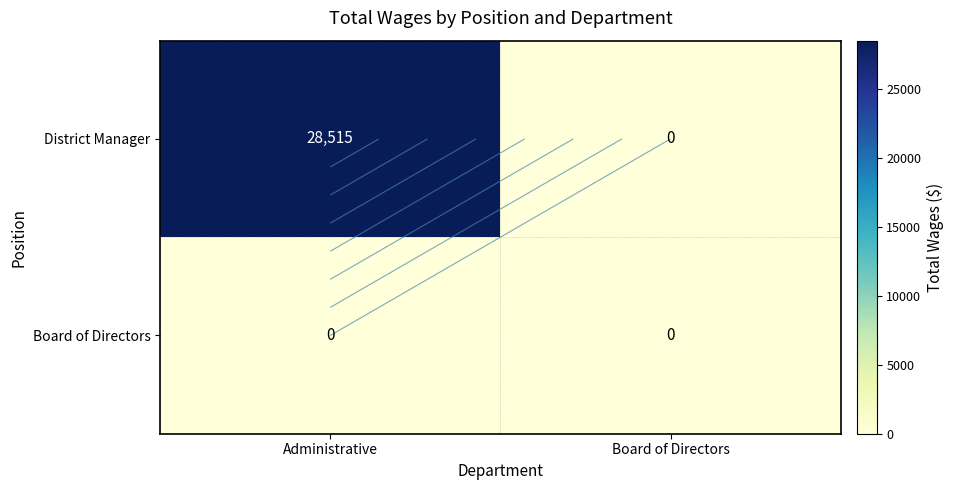

Which series has the widest spread of values?

District Manager